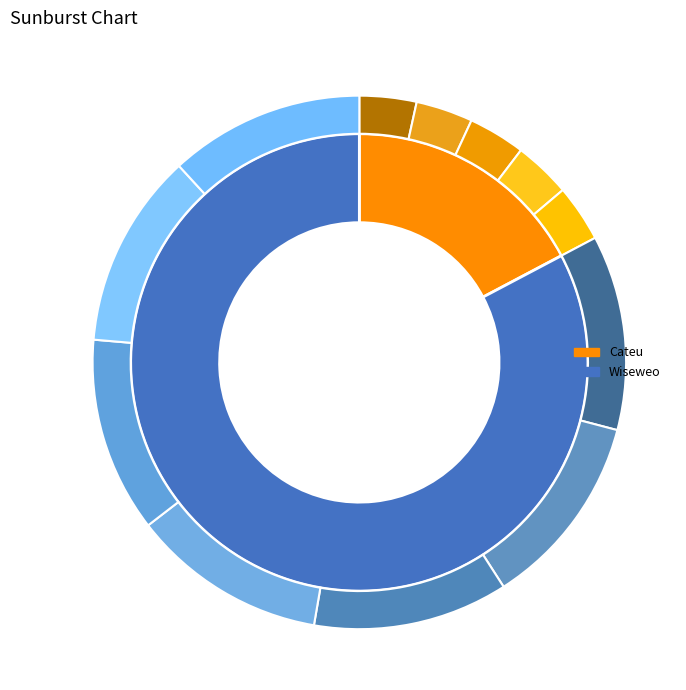

Approximately how many times larger is the value at Wiseweo compared to Cateu?

4.8